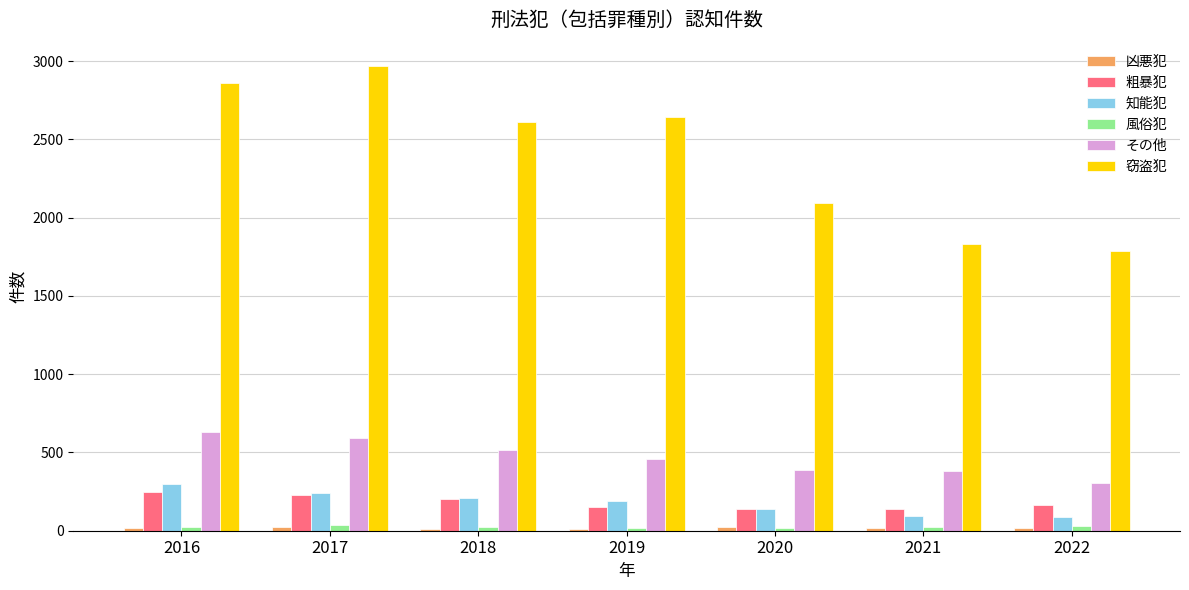

The その他 series shows 631 at 2016. True or false?

True